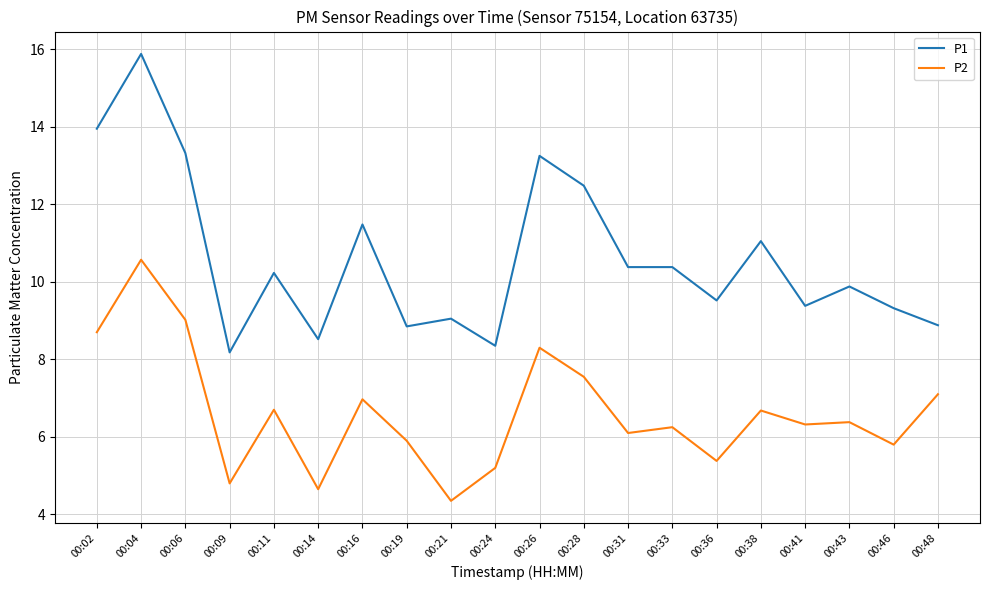

The P2 series shows 5.4 at 00:36. True or false?

True